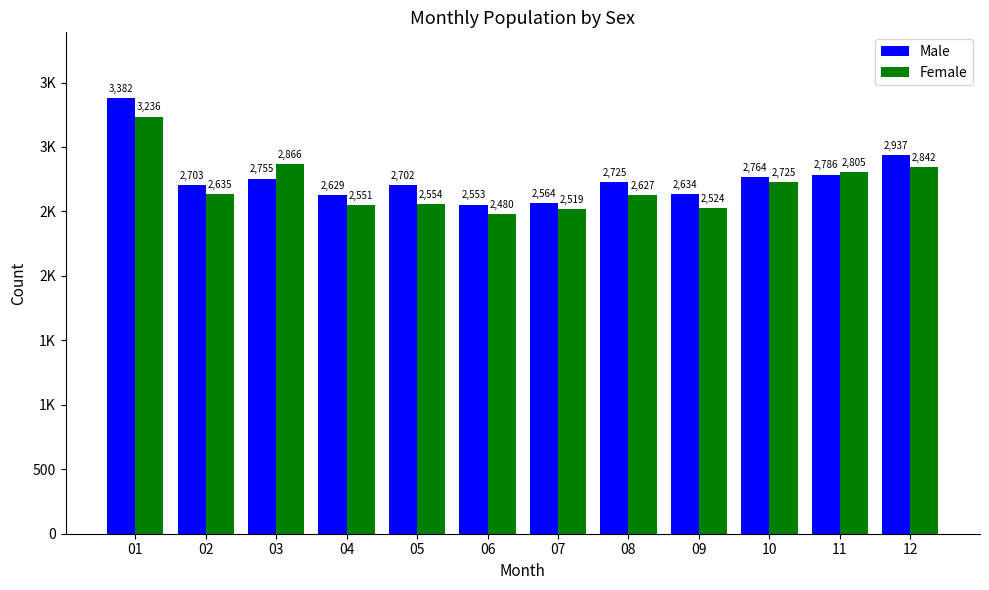

What are all the series names shown in the legend?

Male, Female